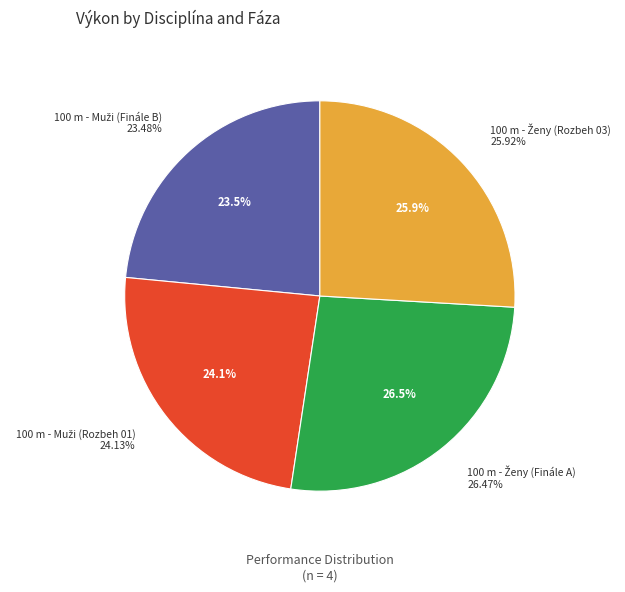

Which slice is the smallest?

100 m - Muži (Finále B)